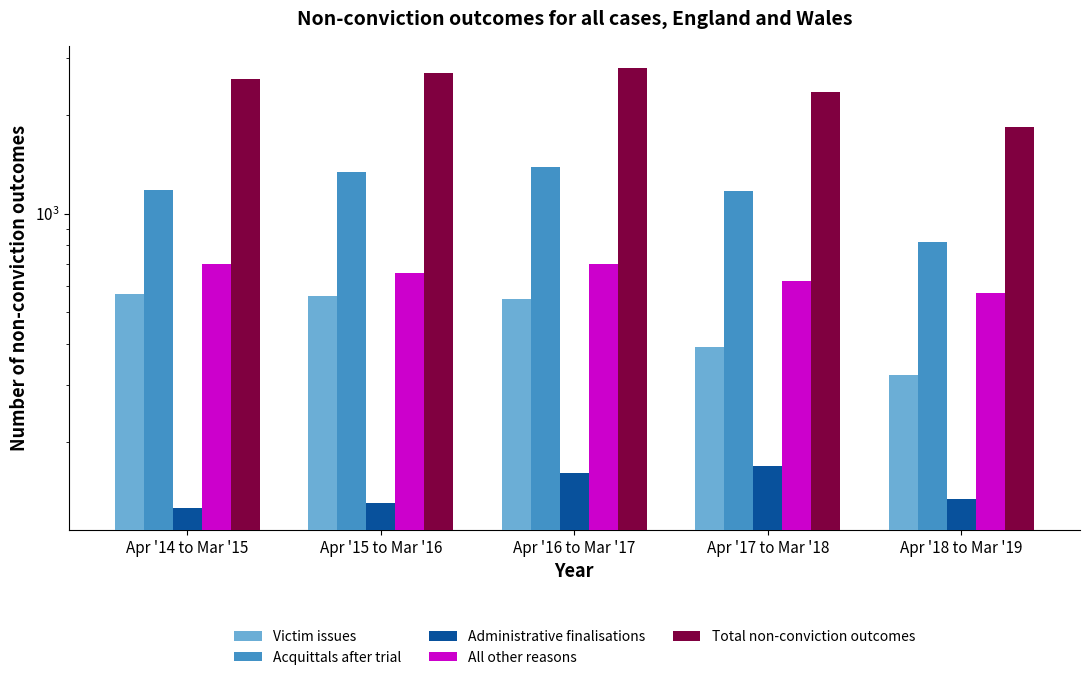

How many values in the All other reasons series exceed 658?

2